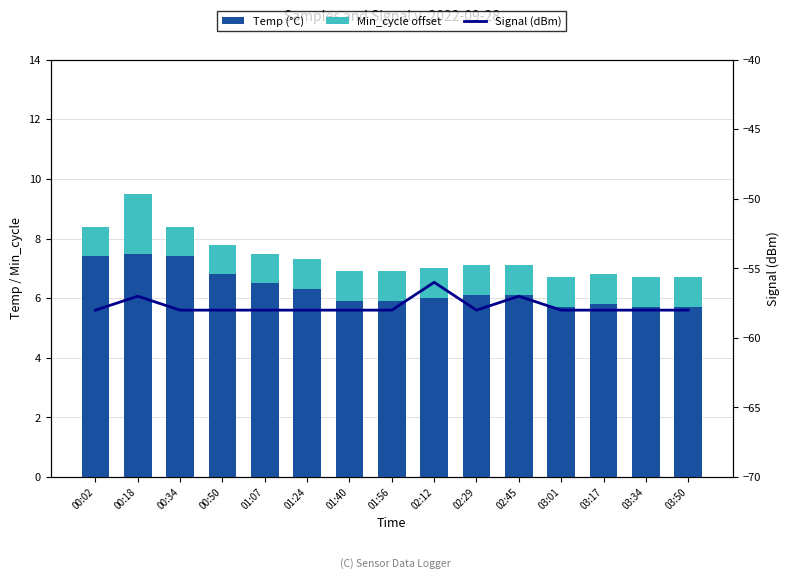

What is the minimum value for Signal (dBm)?

-58.0